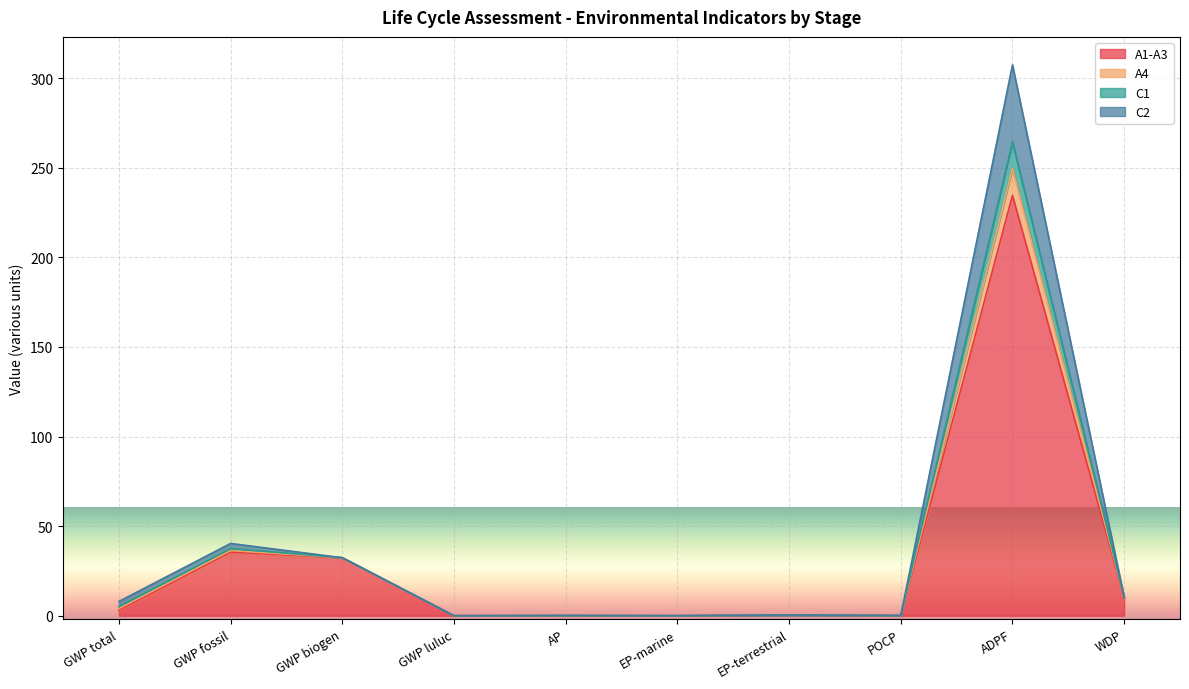

Does the chart display data point markers on the line(s)?

No